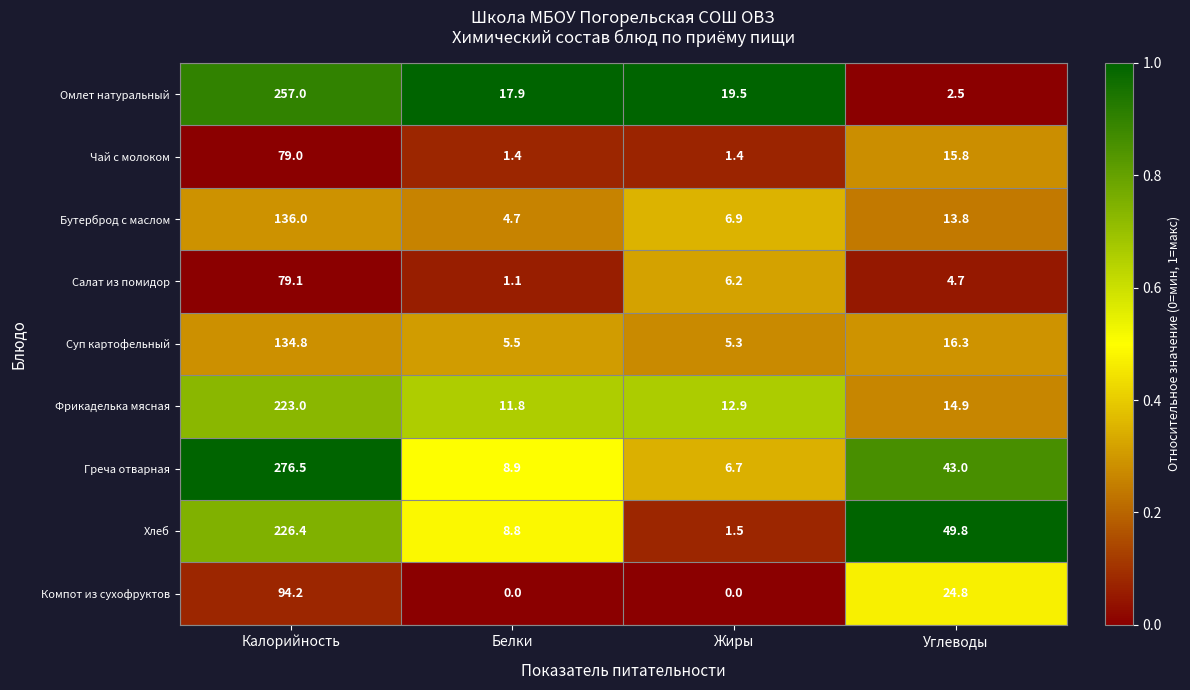

How many data points in Фрикаделька мясная are above 14?

2